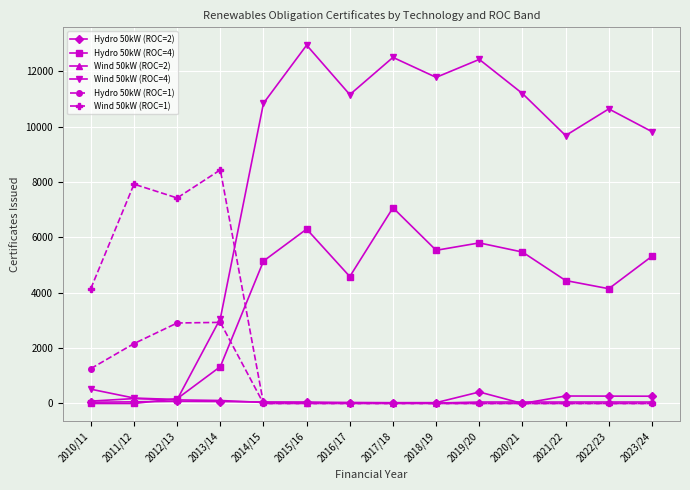

What is the difference between the second highest and minimum values in the Hydro 50kW (ROC=1) series?

2908